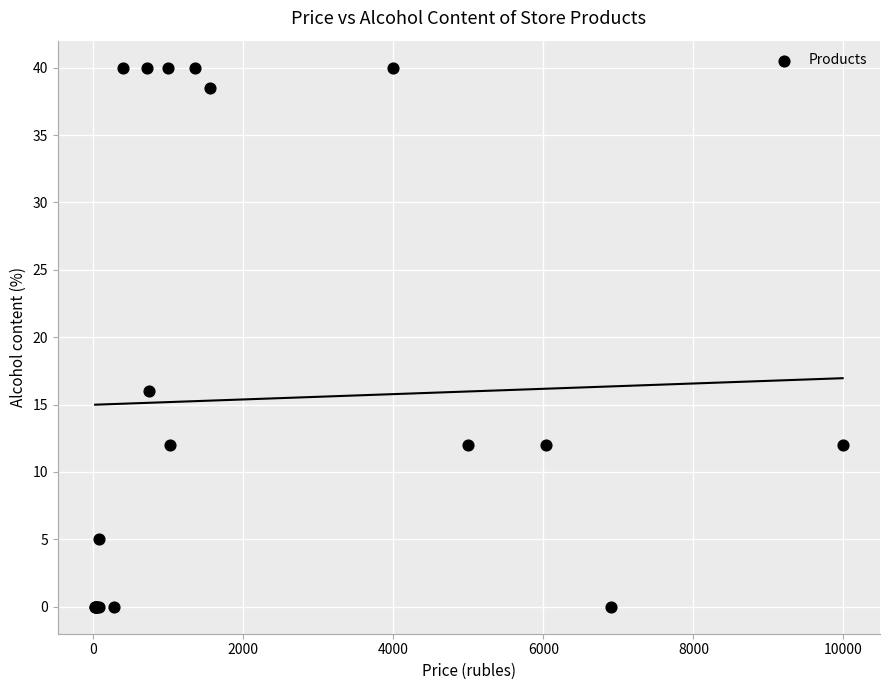

What Y value in the scatter plot is closest to 20?

16.0